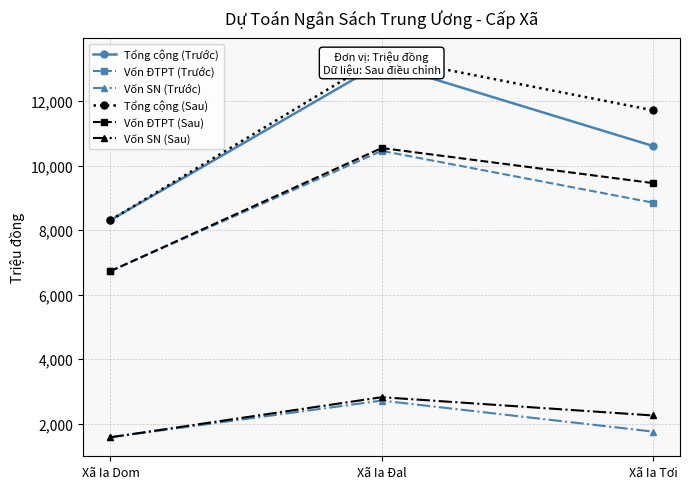

Is this an area chart (filled region under the line)?

No